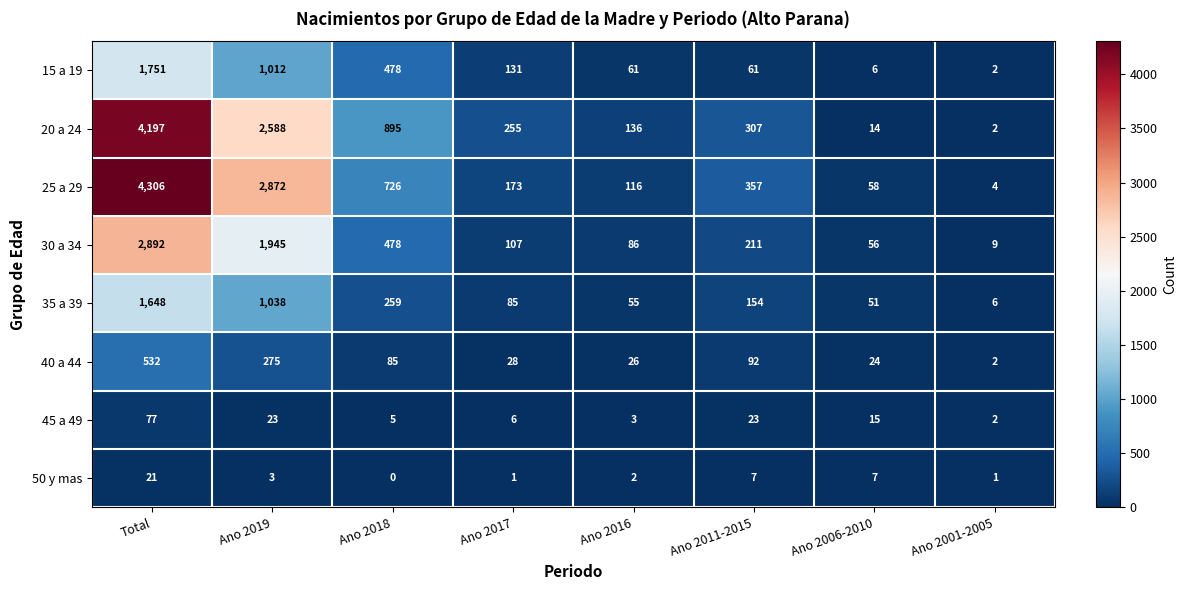

Between Ano 2018 and Ano 2017, which series saw the biggest shift?

20 a 24